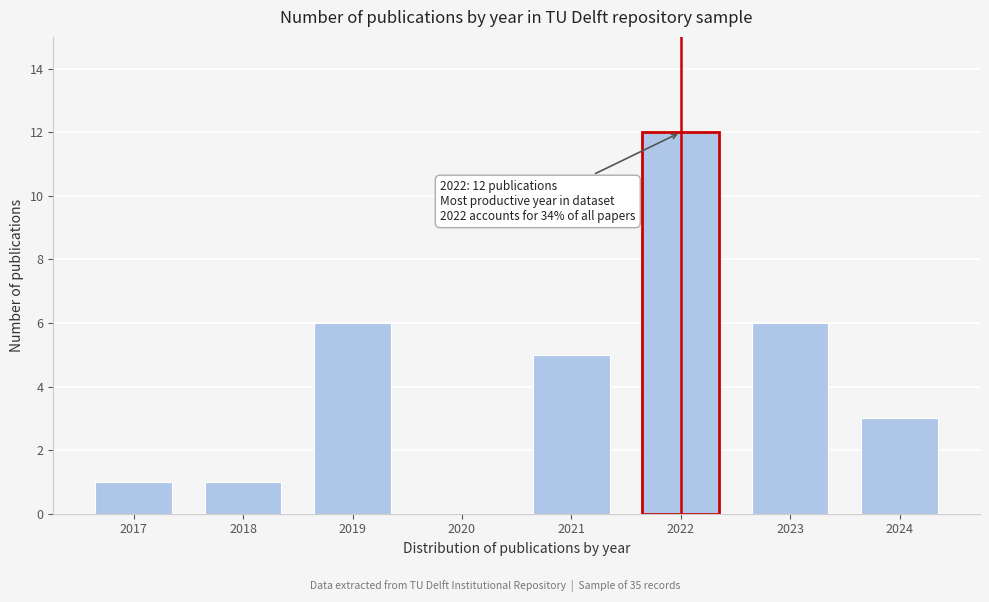

Reading left to right, what are all the values shown in this chart?

2017=1	2018=1	2019=6	2020=0	2021=5	2022=12	2023=6	2024=3